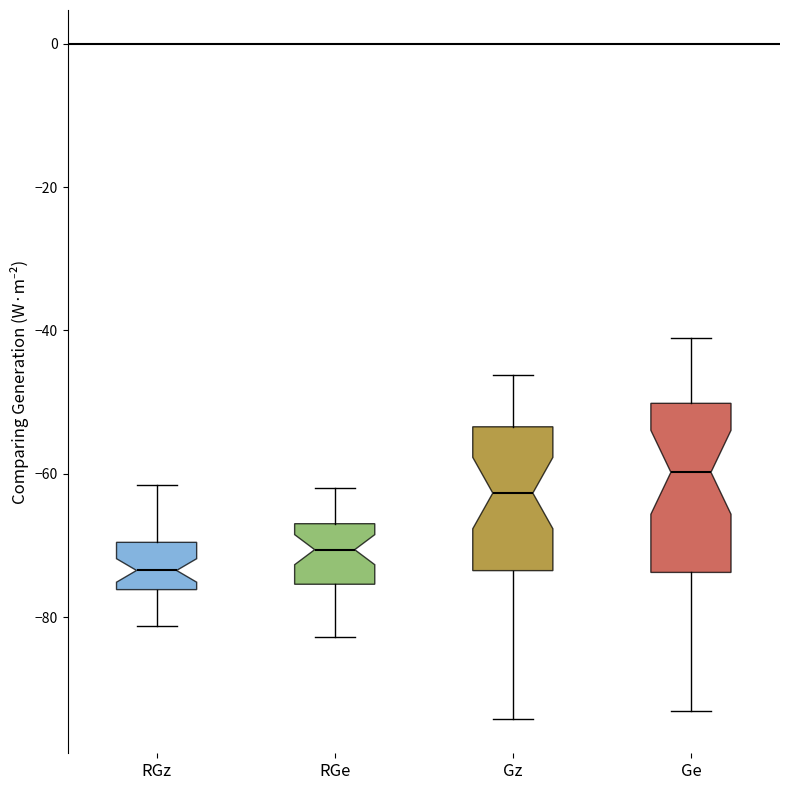

Where does the median line of the box for RGe sit on the y-axis? The values are not printed on the chart, so give them approximately, as read against the axis.

-70